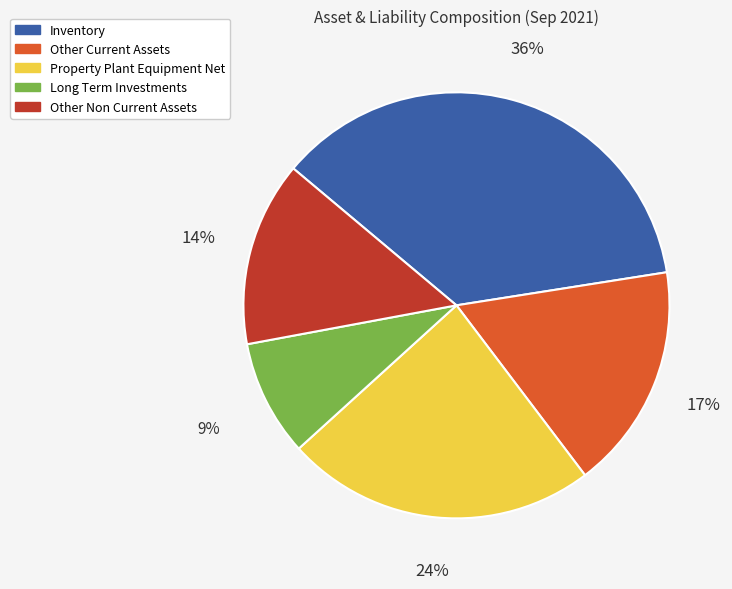

To the nearest percent, what is the average slice percentage?

20%